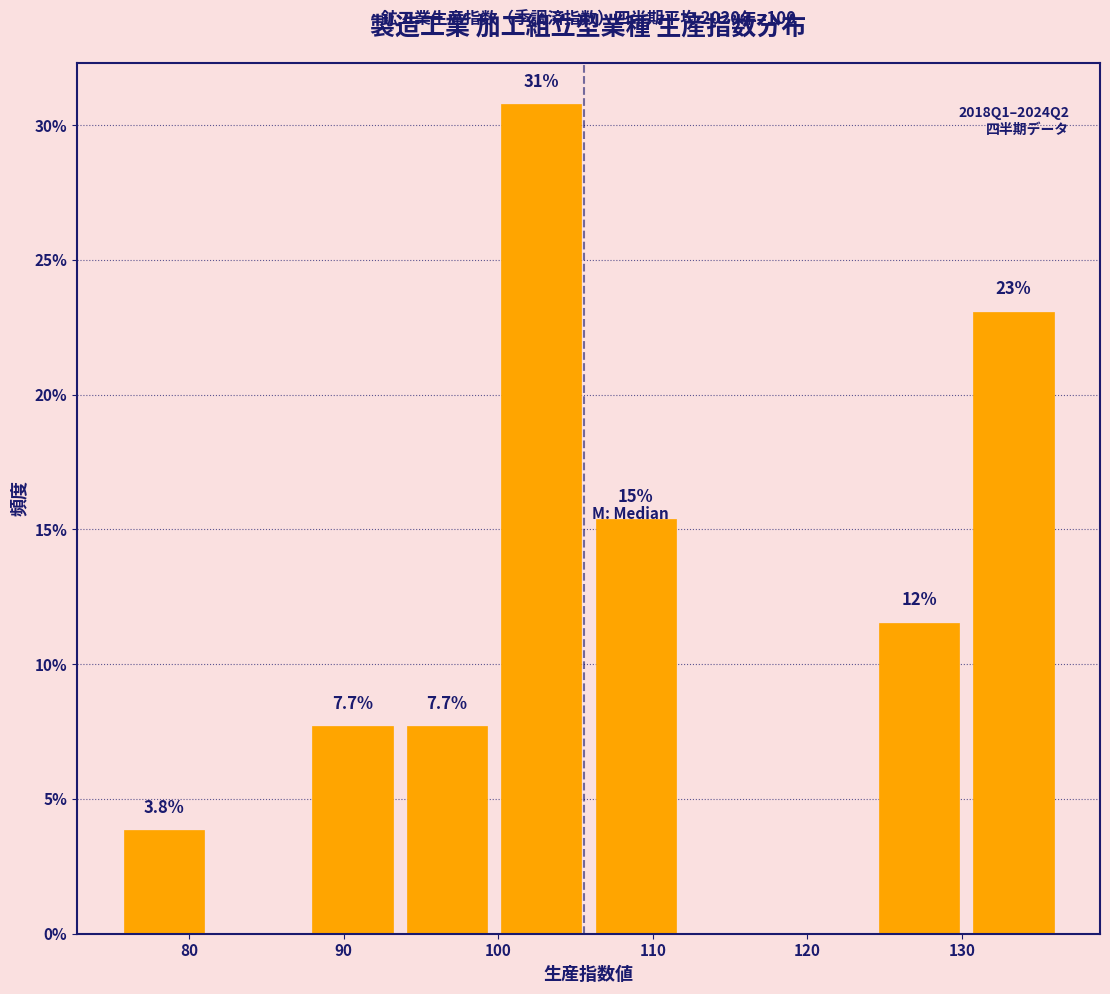

Which range on the x-axis has the tallest bar?

100 to 106